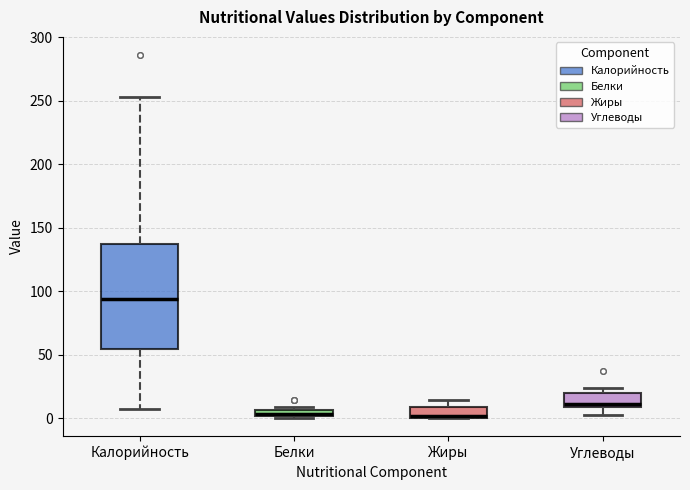

Where is the upper edge of the box for Белки on the y-axis? The values are not printed on the chart, so give them approximately, as read against the axis.

5